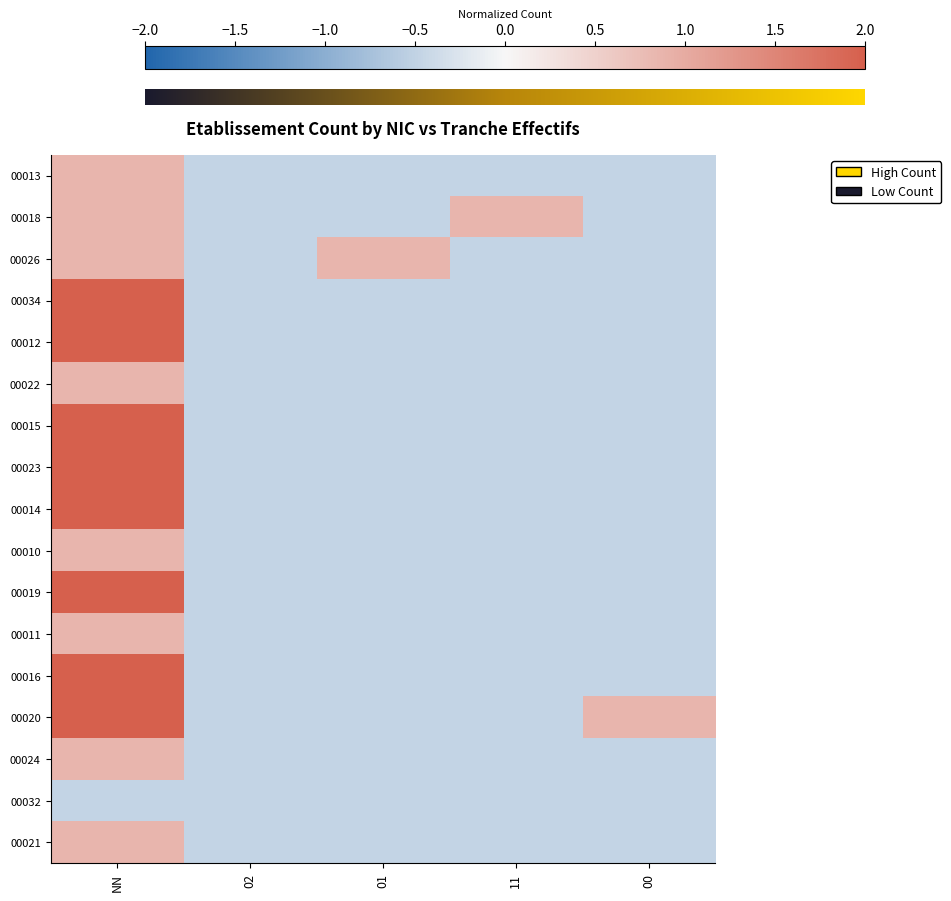

Is it true that 00026 equals -0.5 at 02?

True